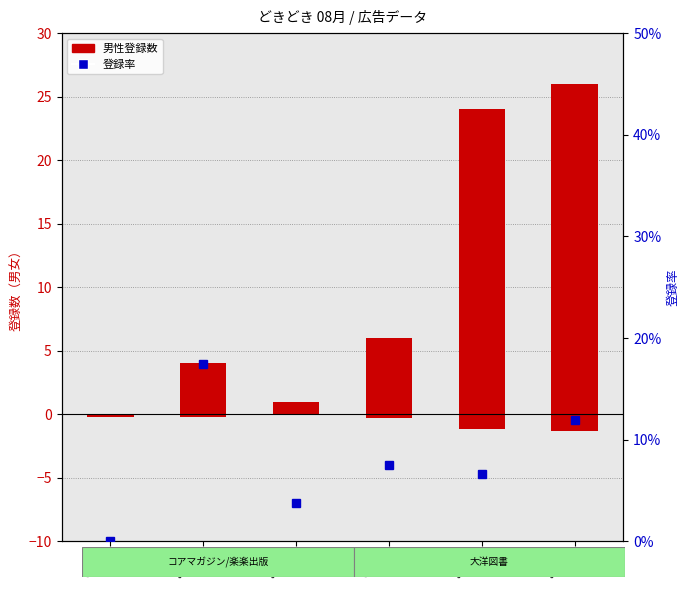

Is the value of 登録率 at ak238 greater than the value of 男性登録数 at ak236?

No